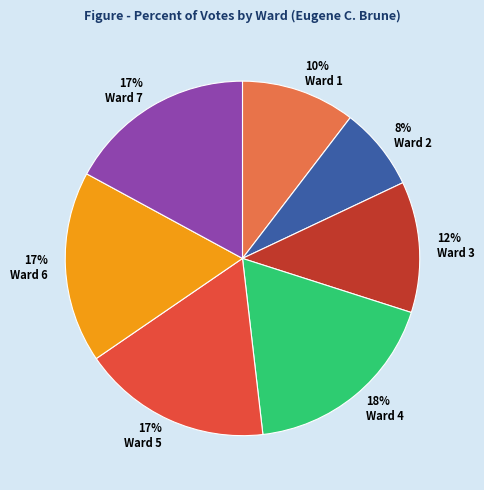

How many slices are in this pie chart?

7